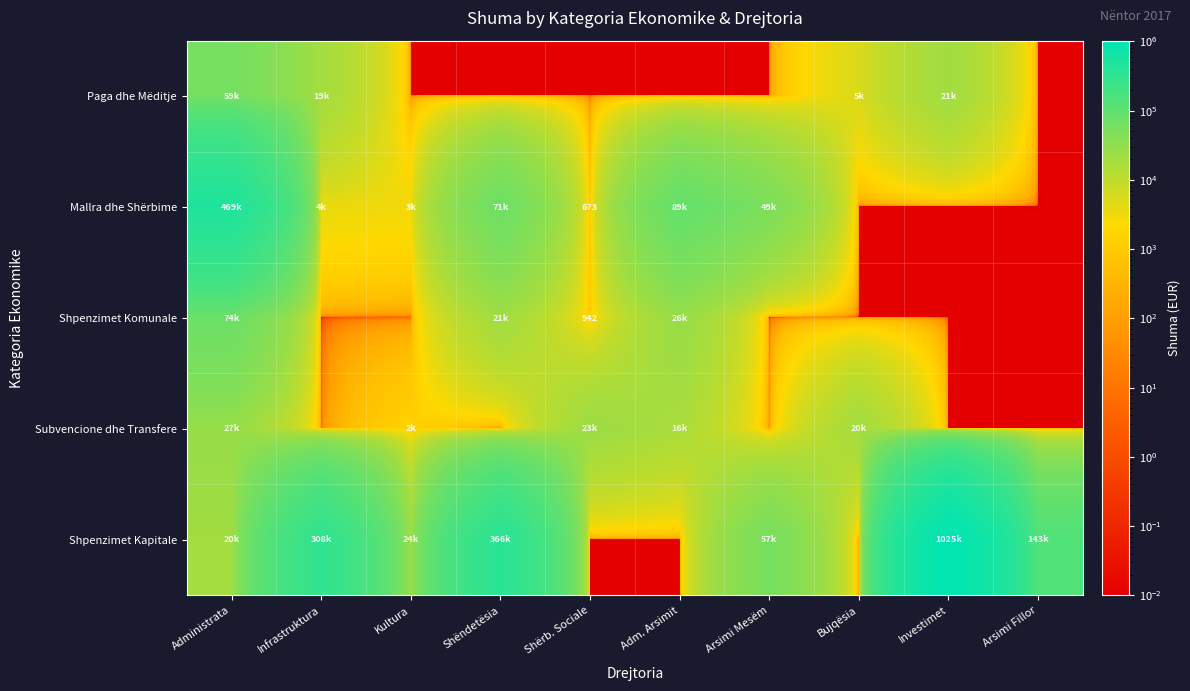

At which label is Mallra dhe Shërbime closest to 234509?

Adm. Arsimit